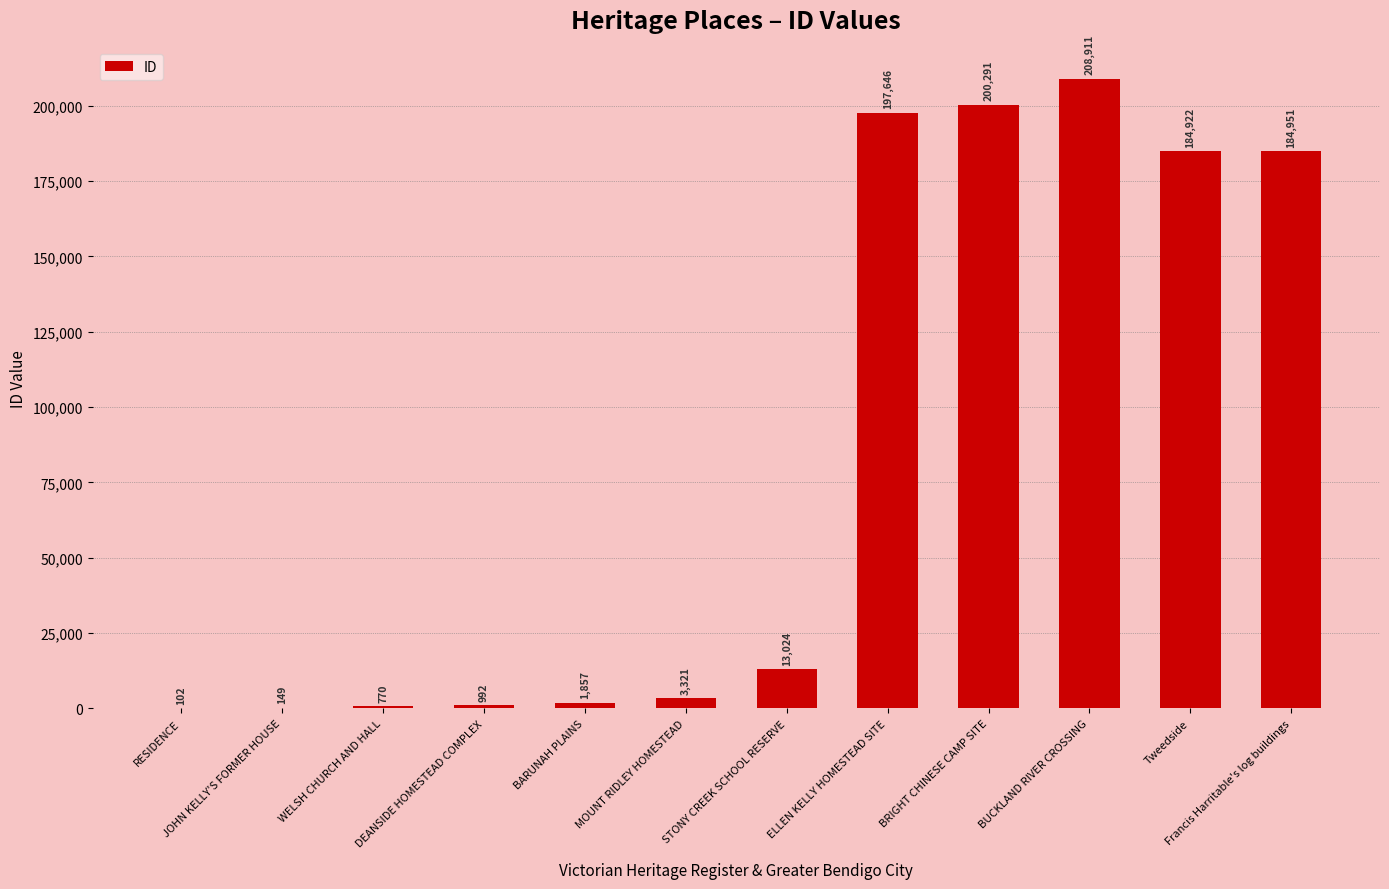

What is the average value?

83078